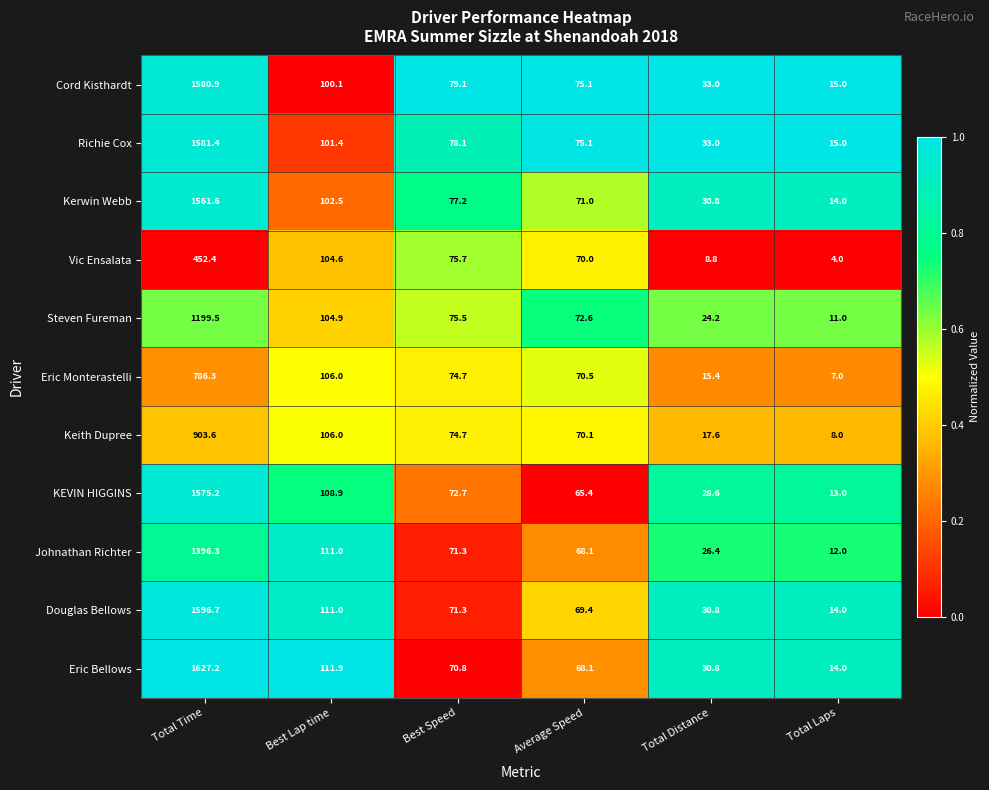

What is the average value of the Douglas Bellows series?

315.5